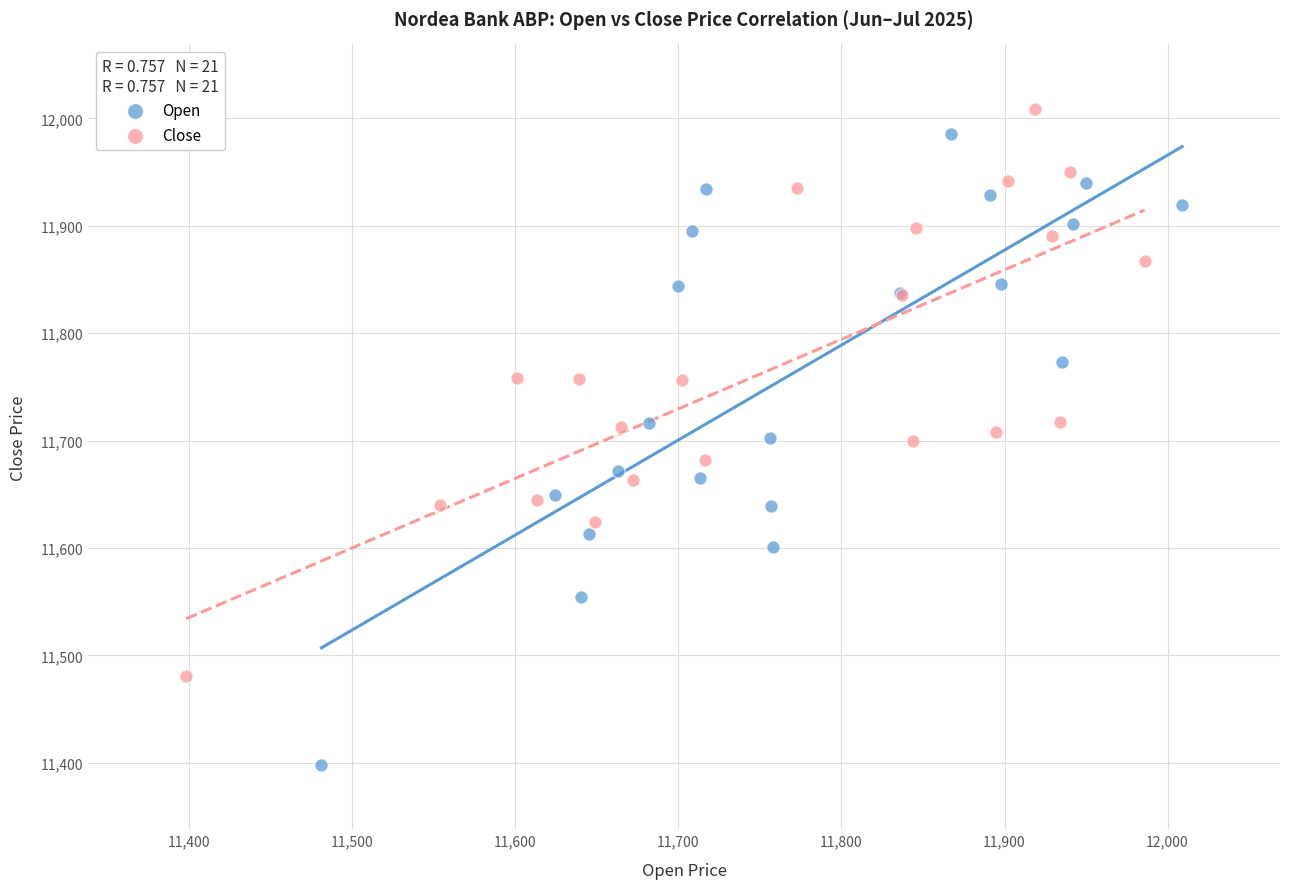

Which series contains the lowest Y value?

Open